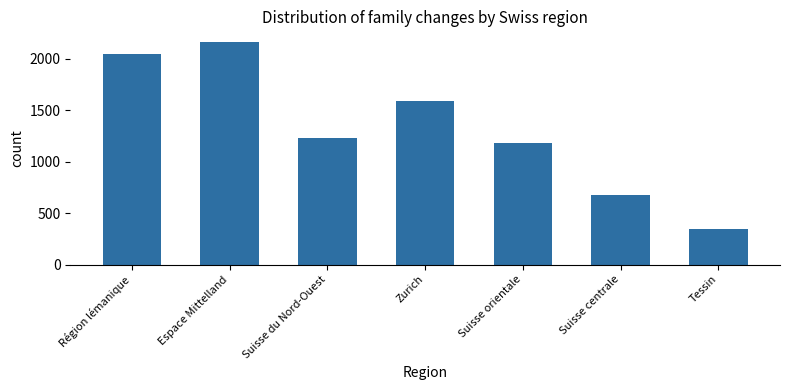

What is the change in value from Suisse du Nord-Ouest to Suisse orientale?

-48